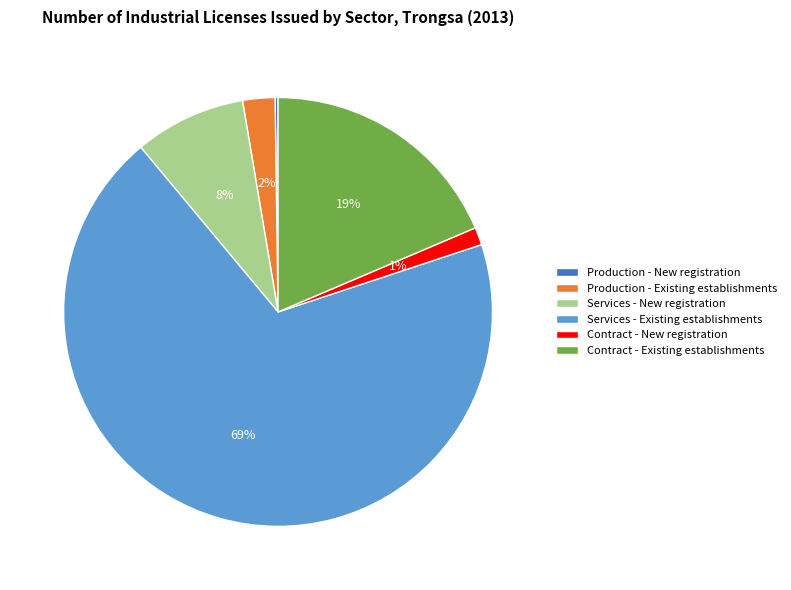

Which category has the biggest portion of the pie?

Services - Existing establishments